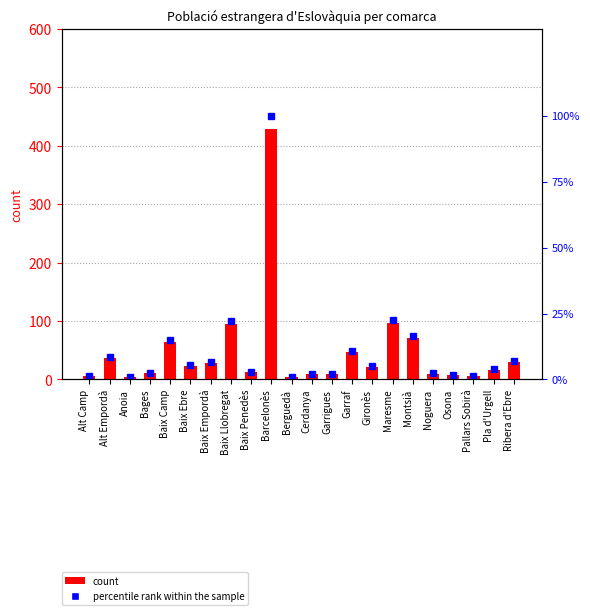

Between Maresme and Pla d'Urgell, which is larger?

Maresme